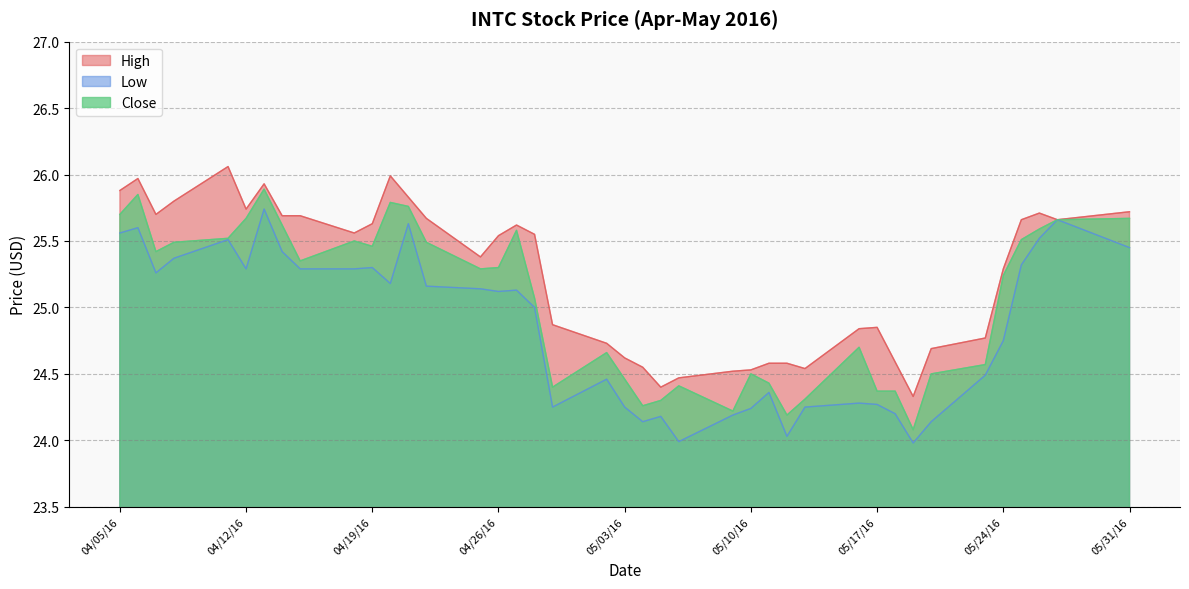

Which category has the lowest value in the High series?

05/19/16